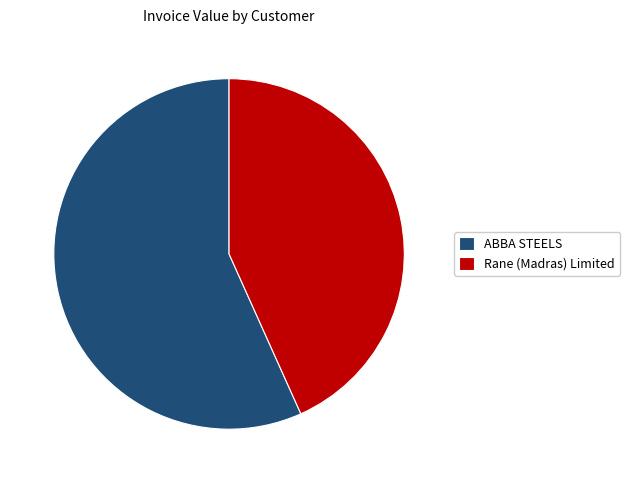

Between Rane (Madras) Limited and ABBA STEELS, which is larger?

ABBA STEELS